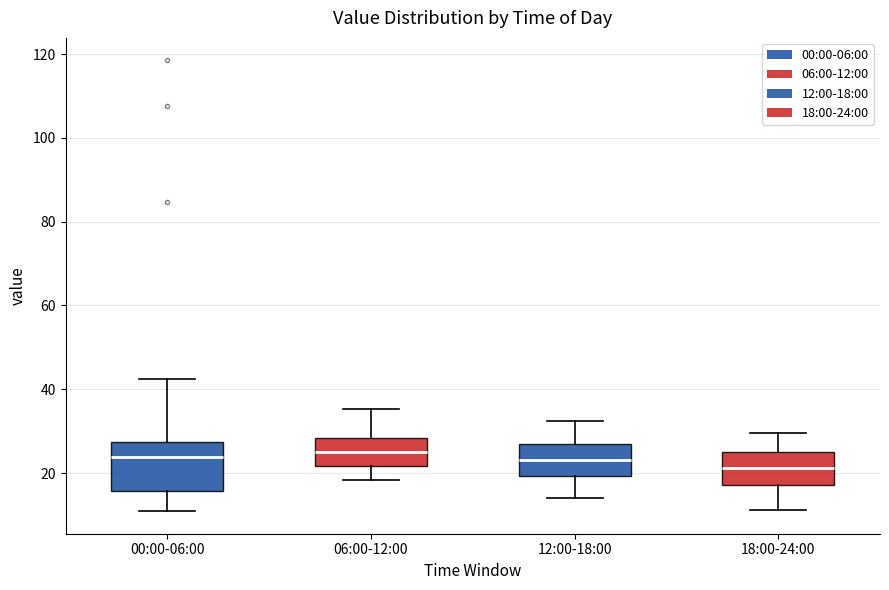

Comparing the boxes themselves (not the whiskers), which one is the tallest?

00:00-06:00